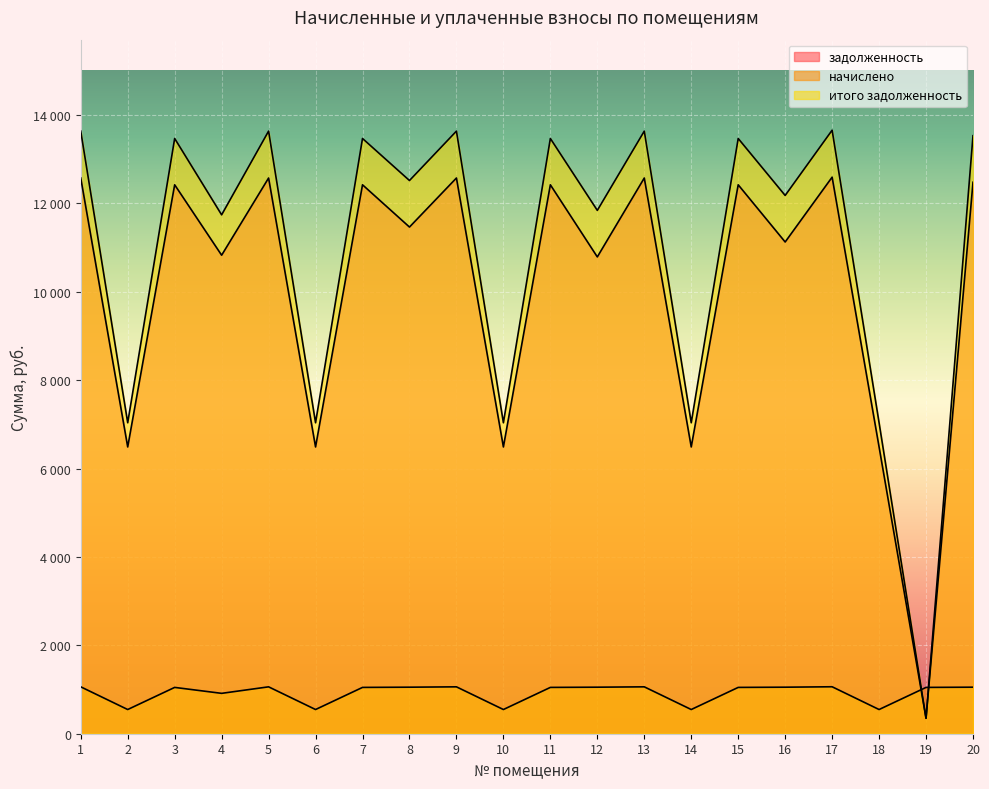

How many times do итого задолженность and задолженность cross each other?

2